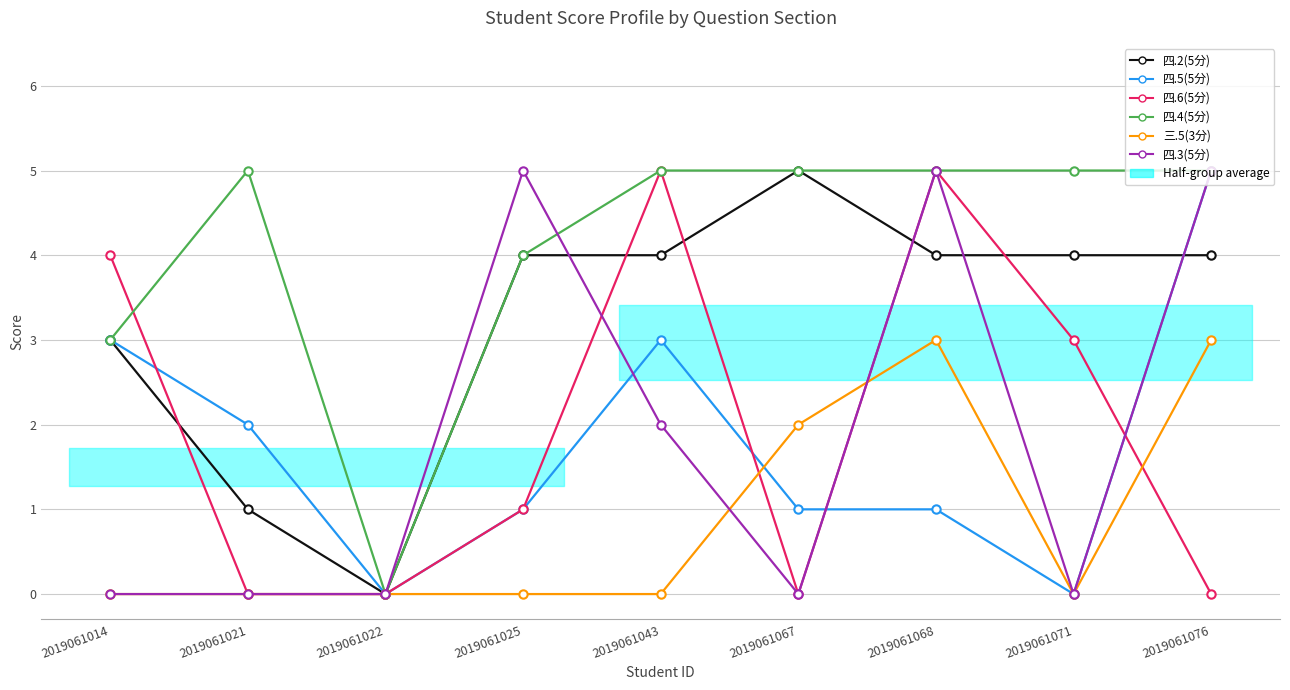

How many positive values does the 四.6(5分) series have?

5